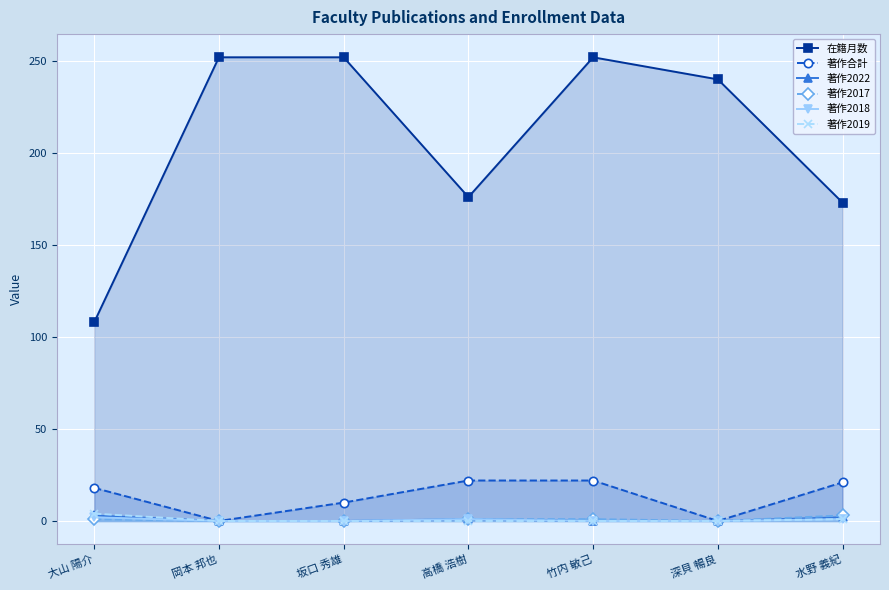

How many lines are shown in the chart?

6